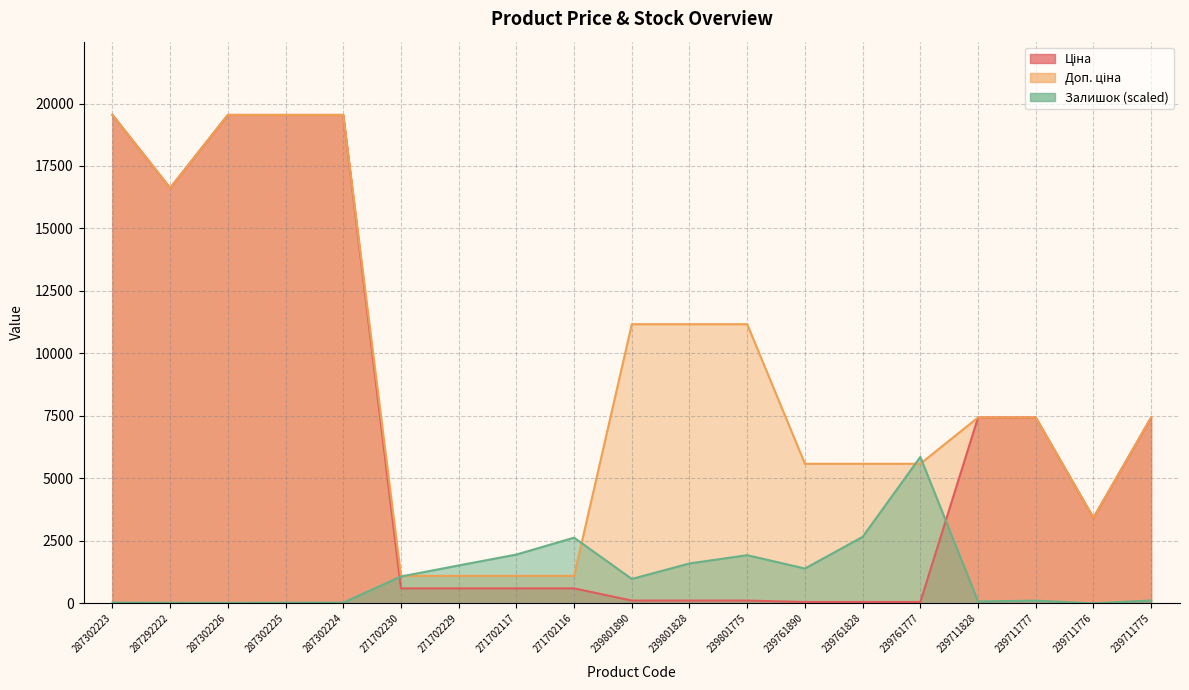

At which label does Доп. ціна first exceed 7436?

287302223